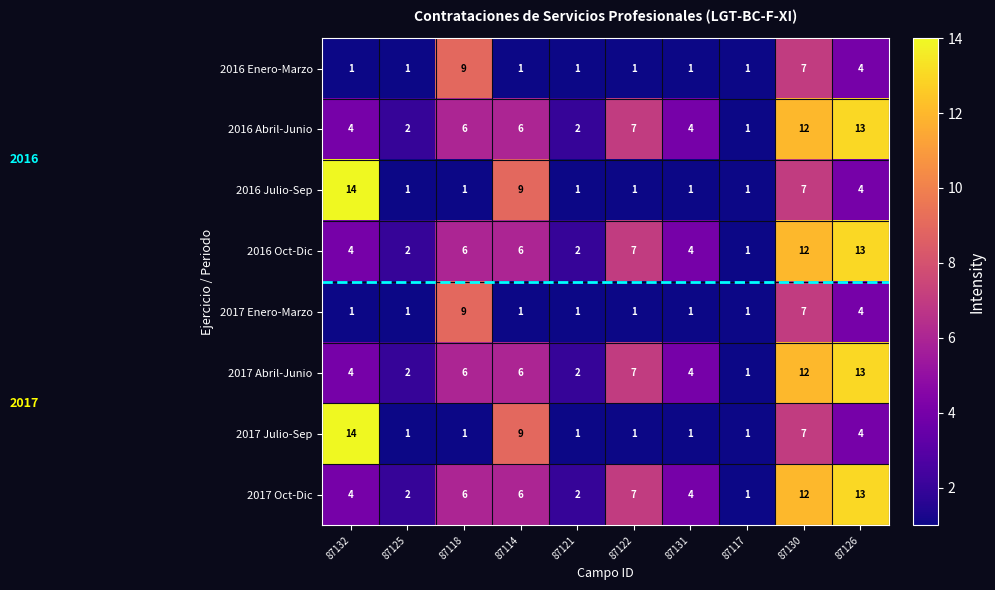

At which category does the chart reach its peak across all series?

87132